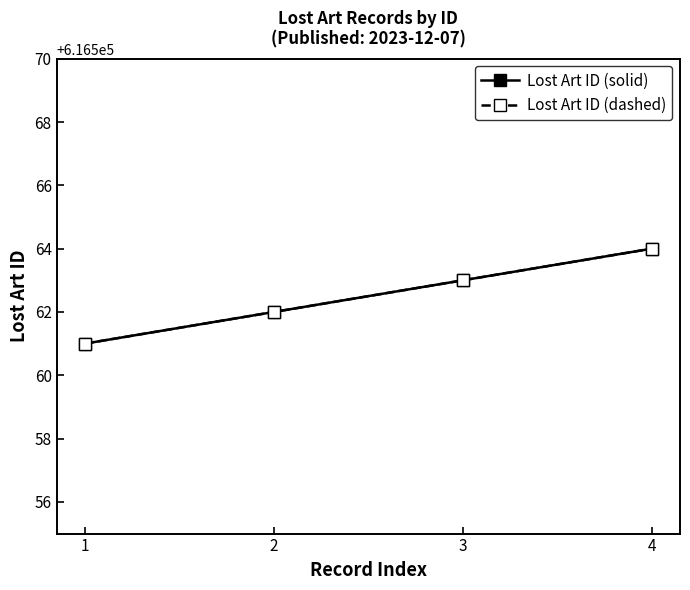

Which series has the largest total across all categories?

Lost Art ID (solid)